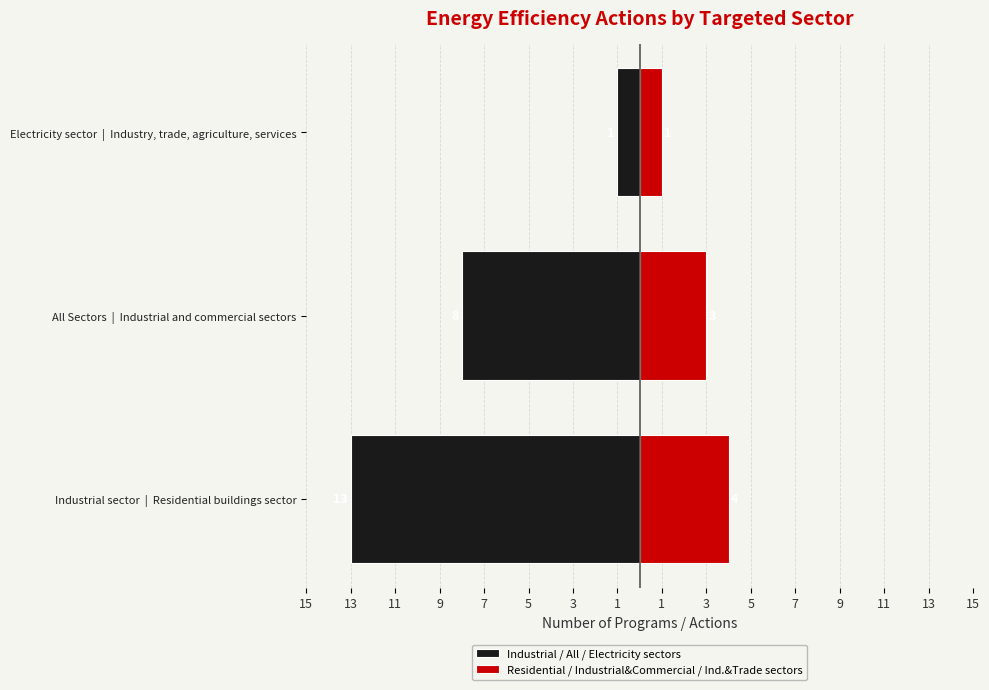

What is the difference between the highest and lowest values at Electricity sector | Industry, trade, agriculture, services?

2